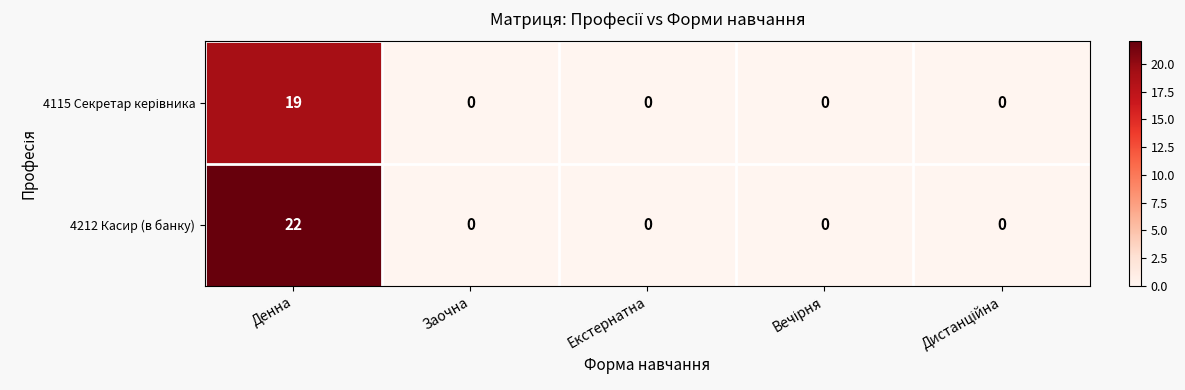

Which category has the highest value in the 4212 Касир (в банку) series?

Денна